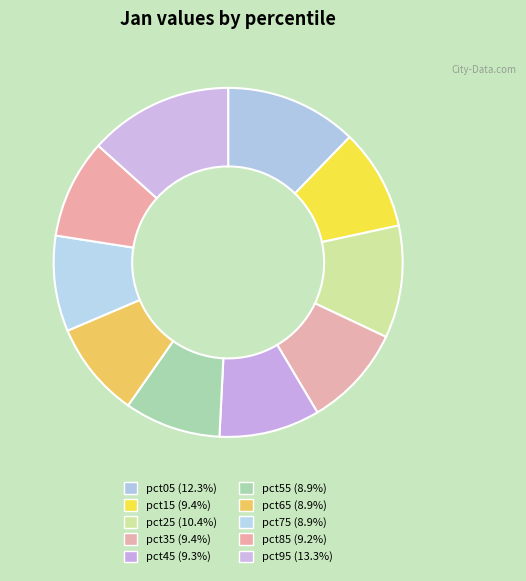

Count the number of slices in the pie.

10